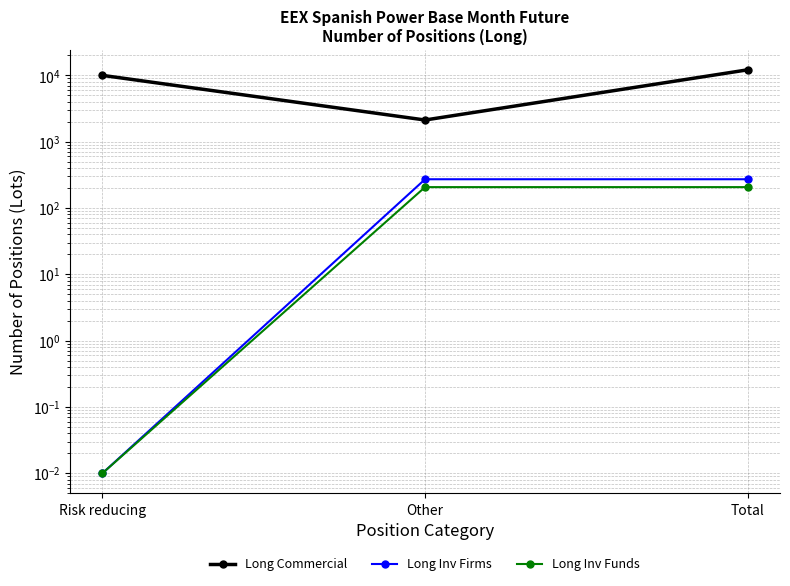

Which series changed the most between Other and Total?

Long Commercial